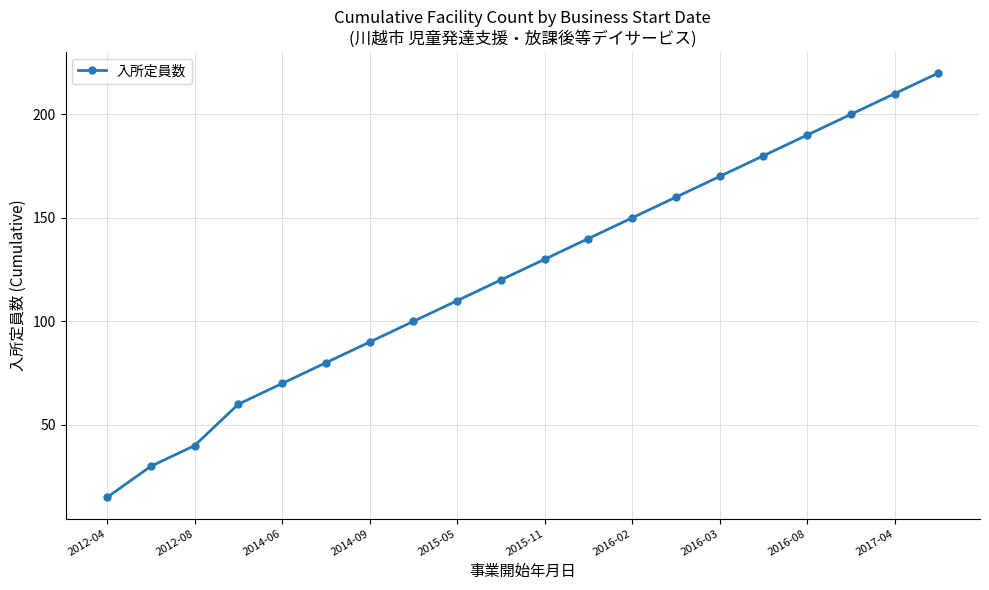

What is the maximum value shown in the chart?

220